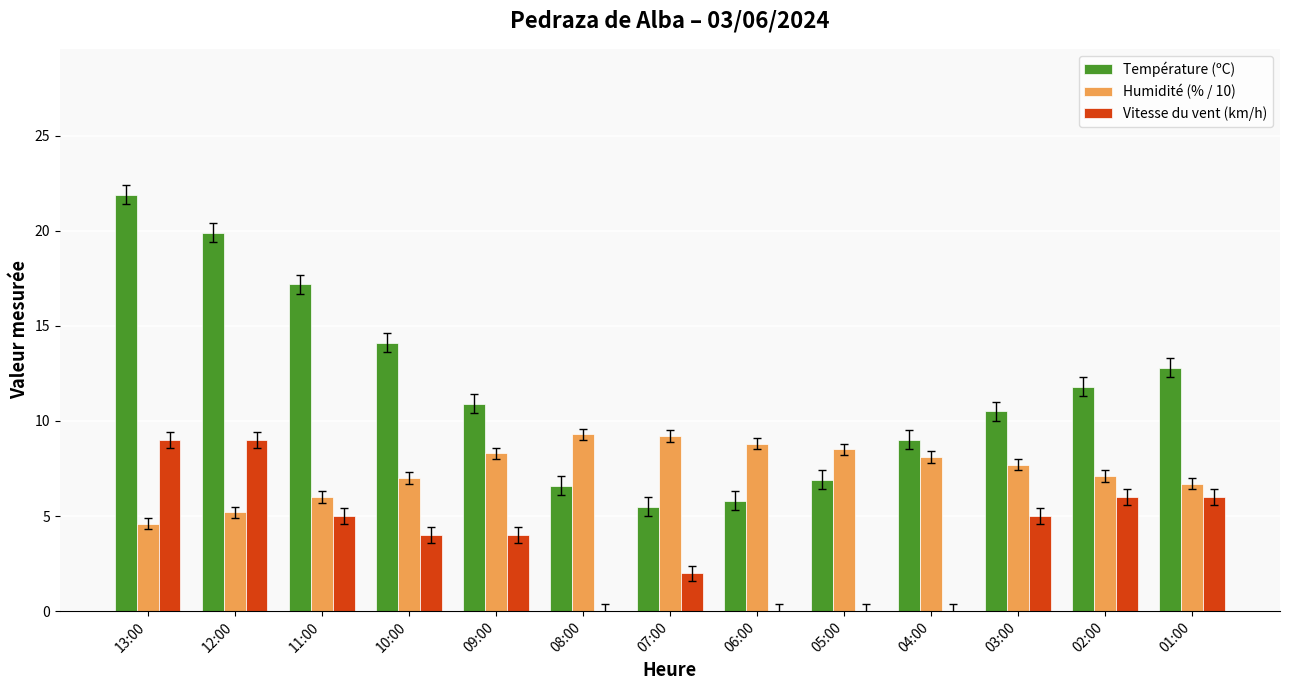

Which series changed the most between 11:00 and 03:00?

Température (ºC)